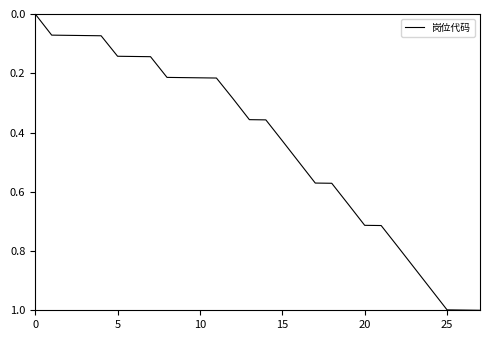

How many values exceed 0?

27